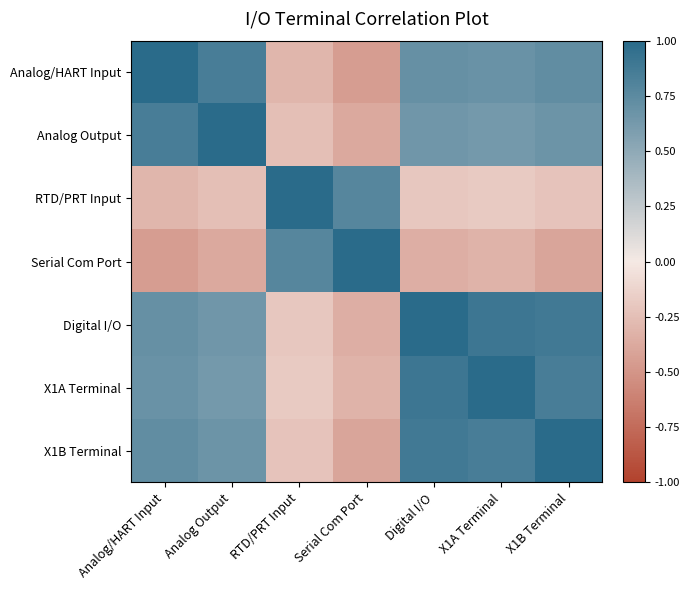

At which category does the chart reach its peak across all series?

Analog/HART Input